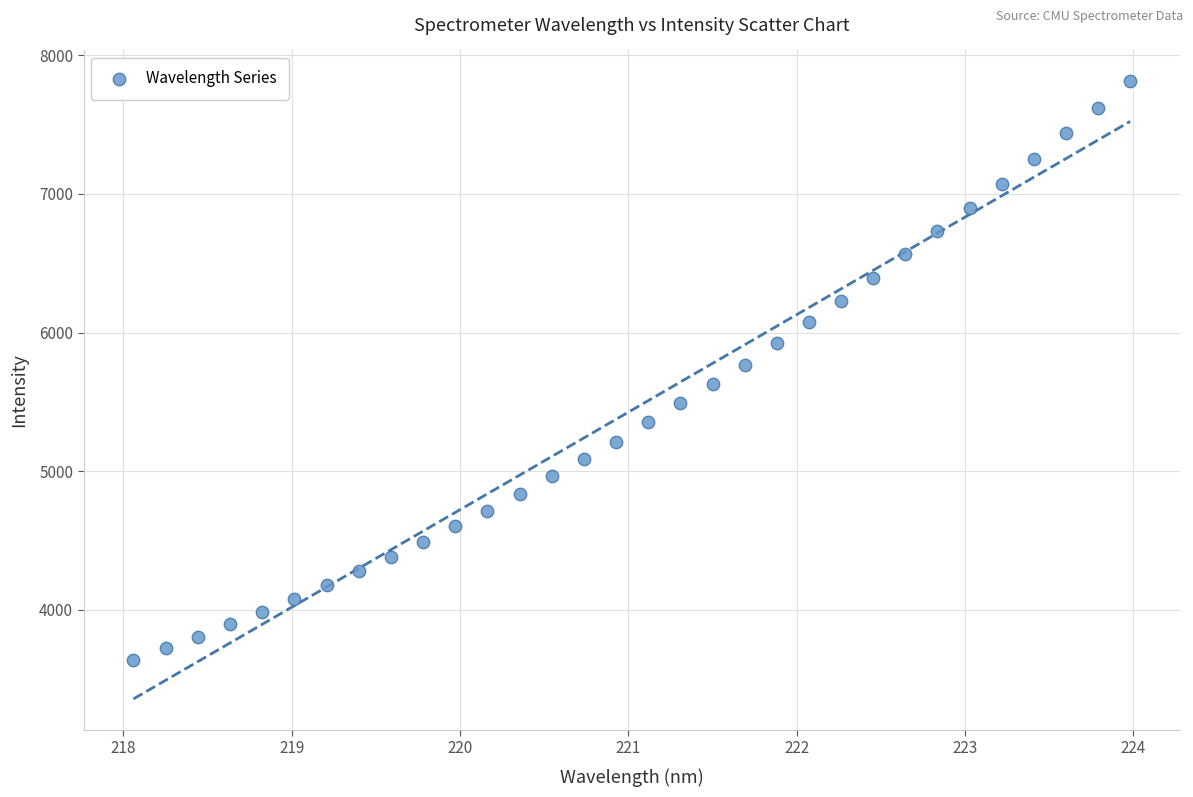

What is the range of X values (max minus min)?

5.9